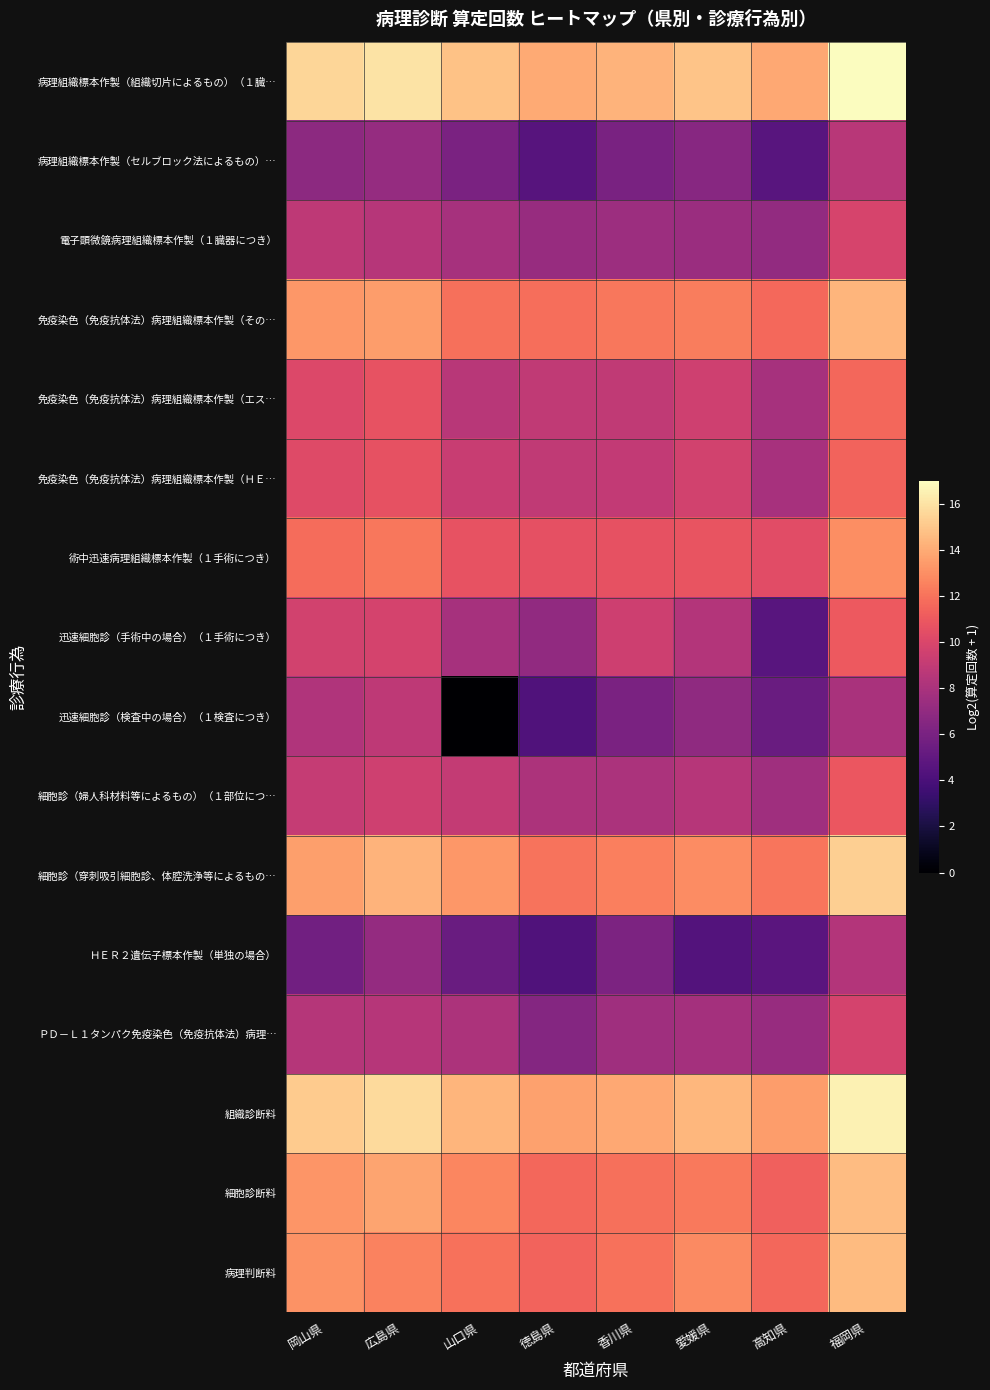

Rank the series by their maximum value, from highest to lowest.

病理組織標本作製（組織切片によるもの）（１臓…, 組織診断料, 細胞診（穿刺吸引細胞診、体腔洗浄等によるもの…, 細胞診断料, 病理判断料, 免疫染色（免疫抗体法）病理組織標本作製（その…, 術中迅速病理組織標本作製（１手術につき）, 免疫染色（免疫抗体法）病理組織標本作製（エス…, 免疫染色（免疫抗体法）病理組織標本作製（ＨＥ…, 迅速細胞診（手術中の場合）（１手術につき）, 細胞診（婦人科材料等によるもの）（１部位につ…, 電子顕微鏡病理組織標本作製（１臓器につき）, ＰＤ－Ｌ１タンパク免疫染色（免疫抗体法）病理…, 迅速細胞診（検査中の場合）（１検査につき）, 病理組織標本作製（セルブロック法によるもの）…, ＨＥＲ２遺伝子標本作製（単独の場合）